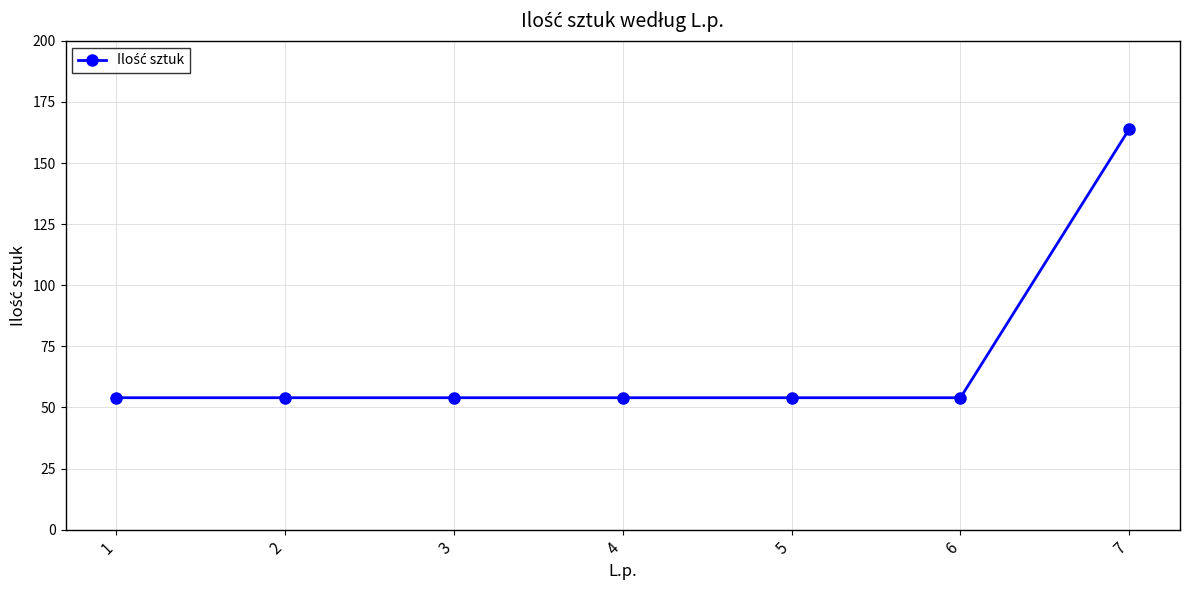

Which category has the highest value across all series?

7